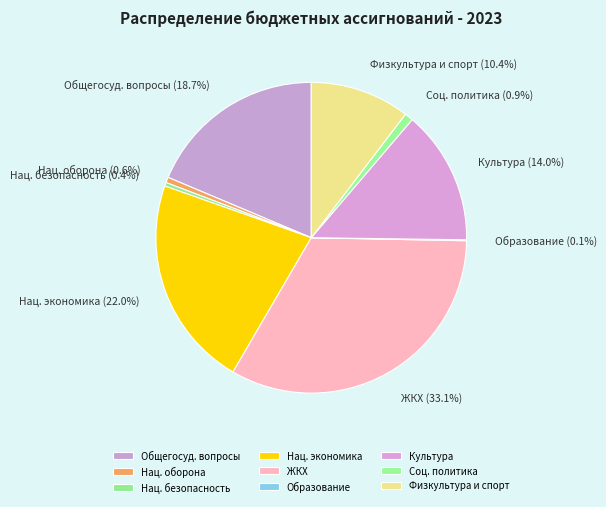

What is the largest slice in the pie chart?

ЖКХ